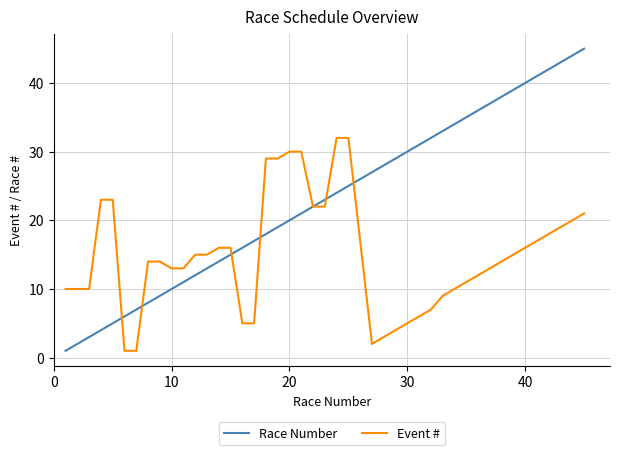

Which series has the largest range (max minus min)?

Race Number